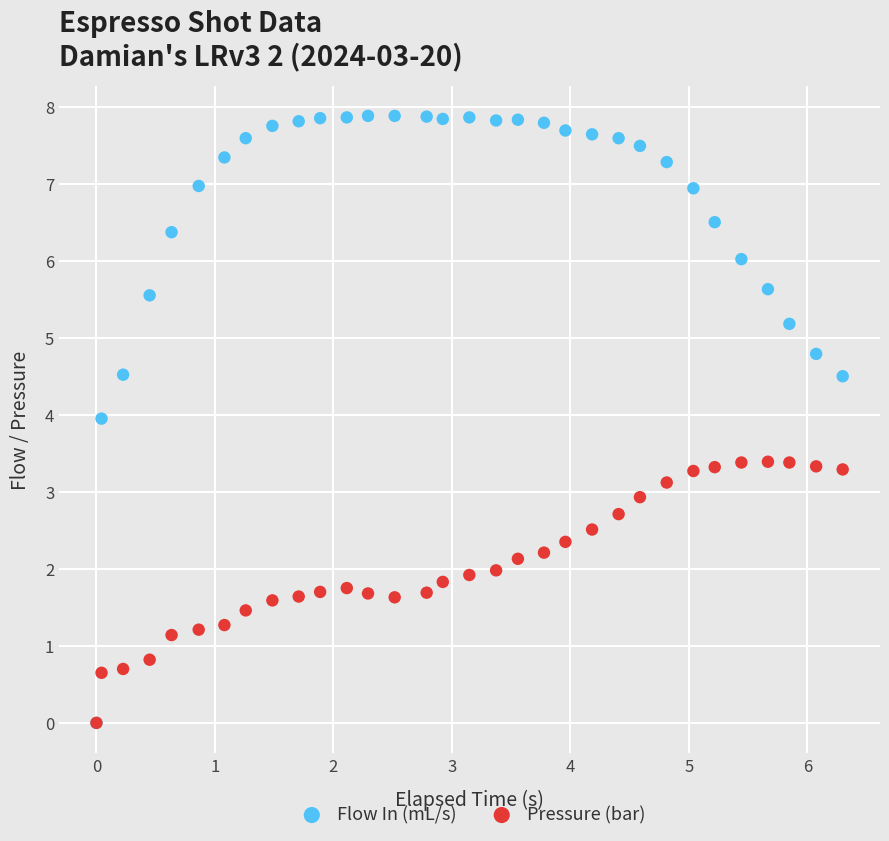

Which series contains the highest Y value?

Flow In (mL/s)